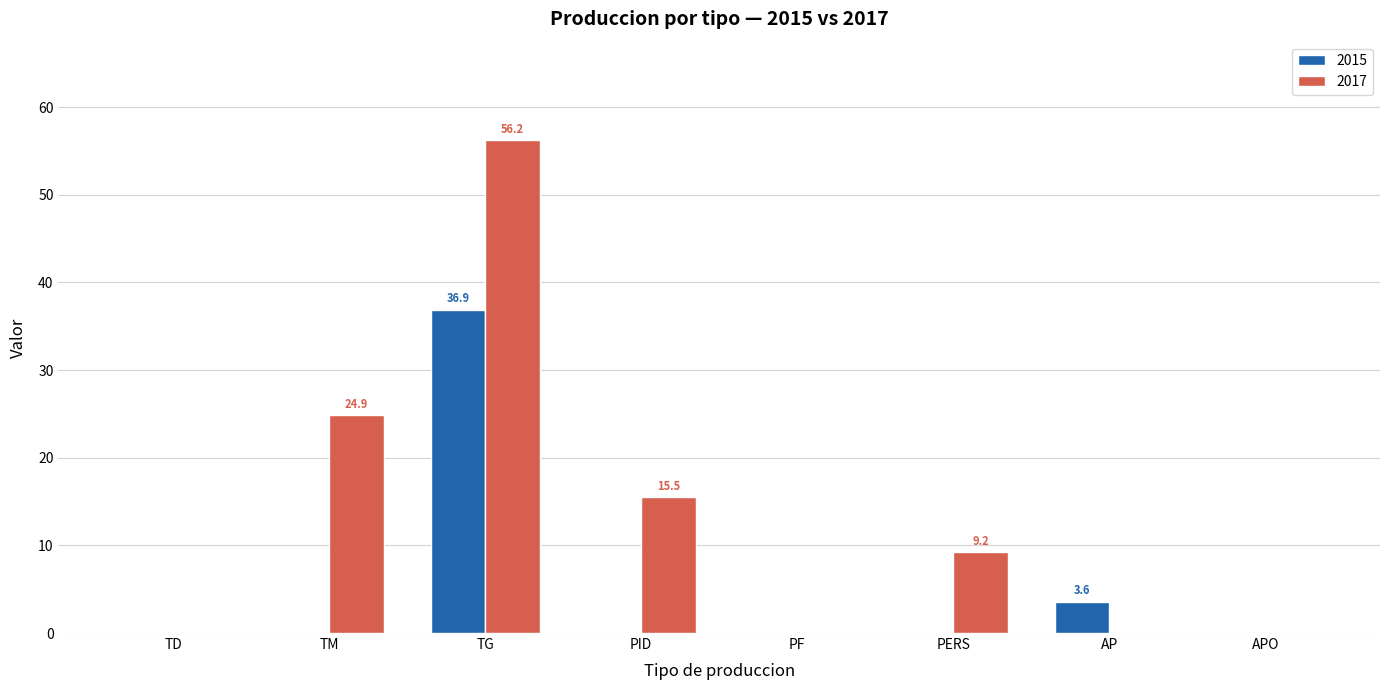

The value of 2015 at APO is -15.8. True or false?

False